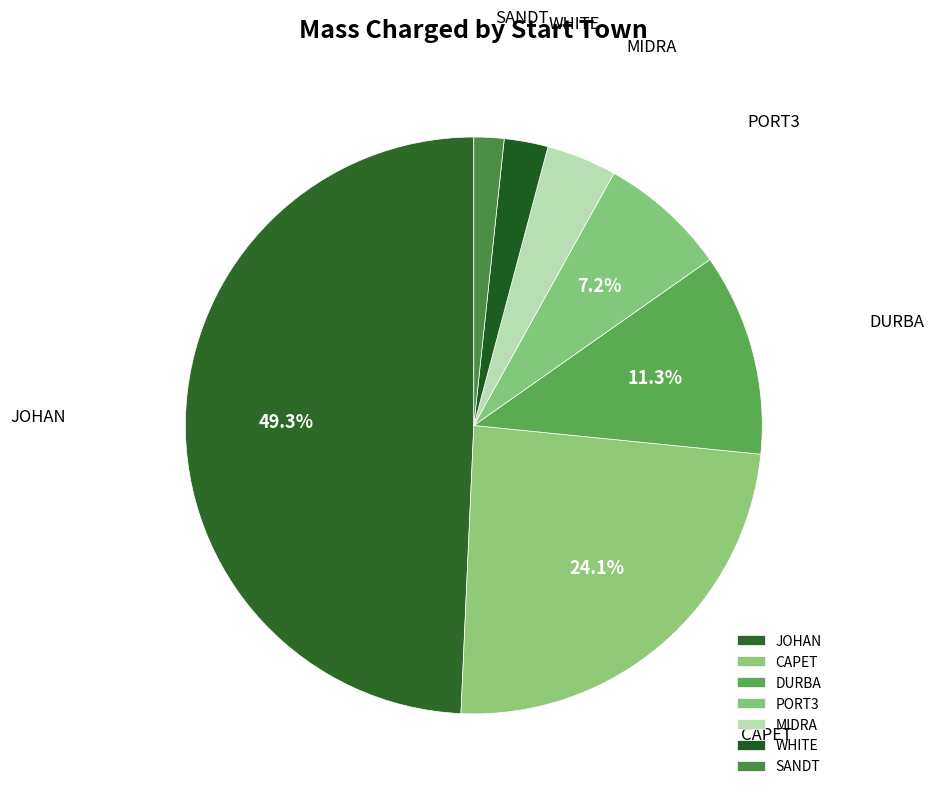

Does DURBA account for over 50% of the chart?

No